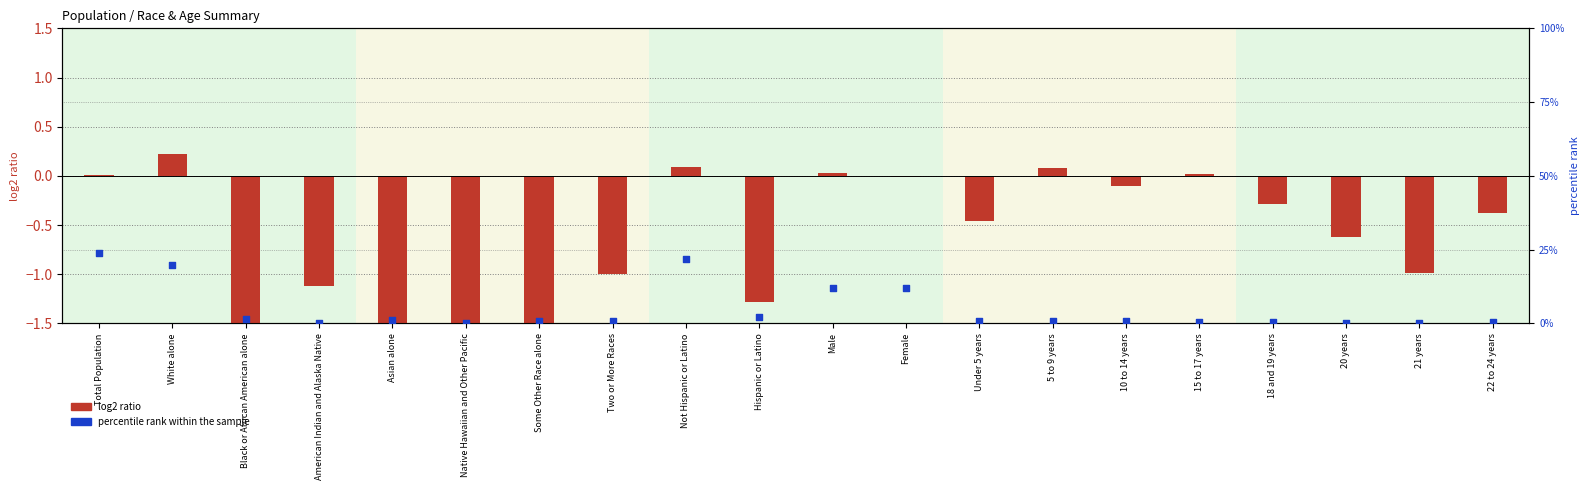

At which category is the sum across all series the highest?

Total Population